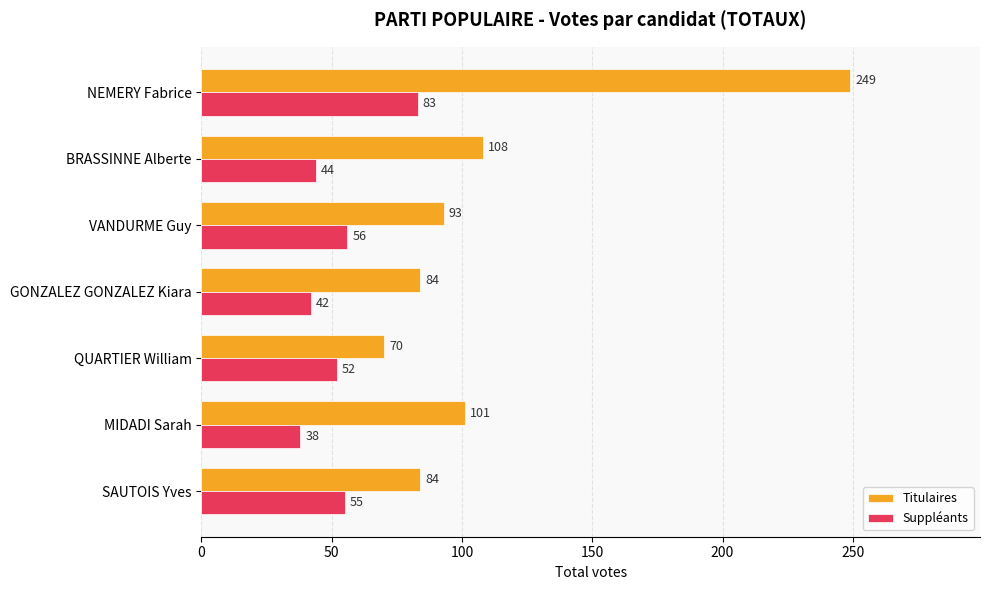

List the series in order of their overall mean, lowest first.

Suppléants, Titulaires